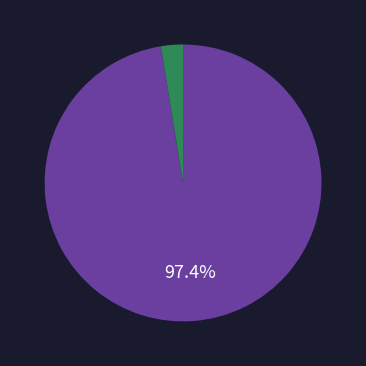

Does any single category account for the majority?

Yes